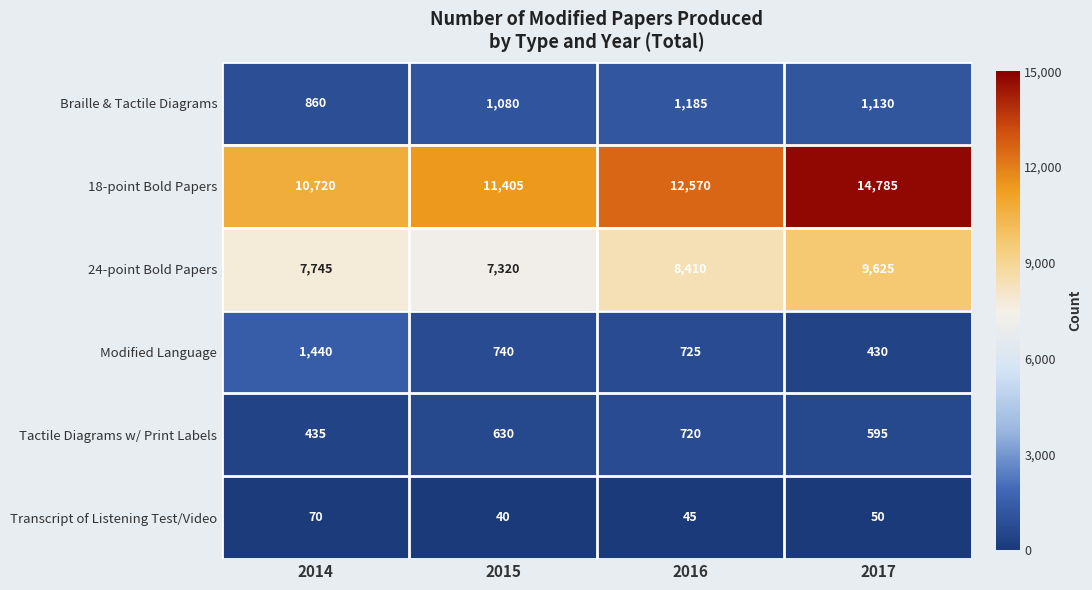

List the series in order of their peak value, lowest first.

Transcript of Listening Test/Video, Tactile Diagrams w/ Print Labels, Braille & Tactile Diagrams, Modified Language, 24-point Bold Papers, 18-point Bold Papers